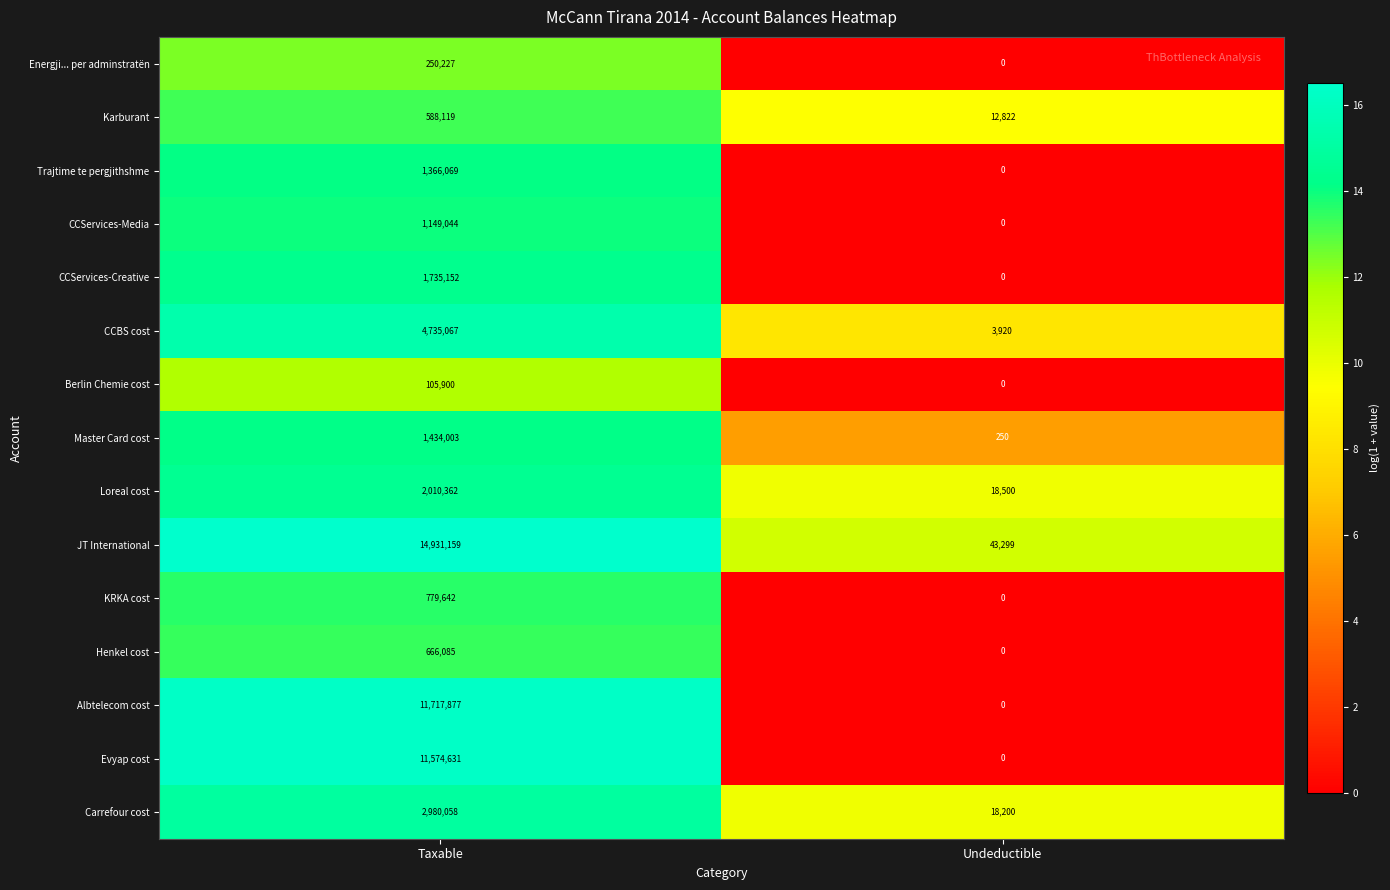

What is the sum of all Karburant values?

600941